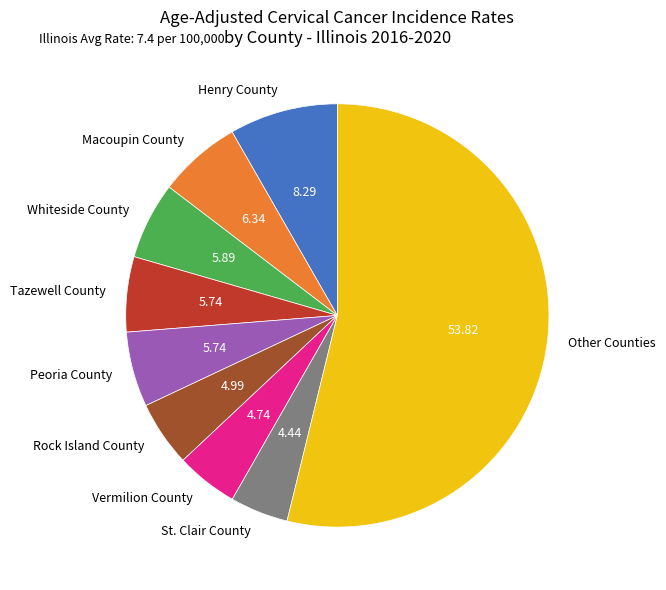

How many slices are in this pie chart?

9